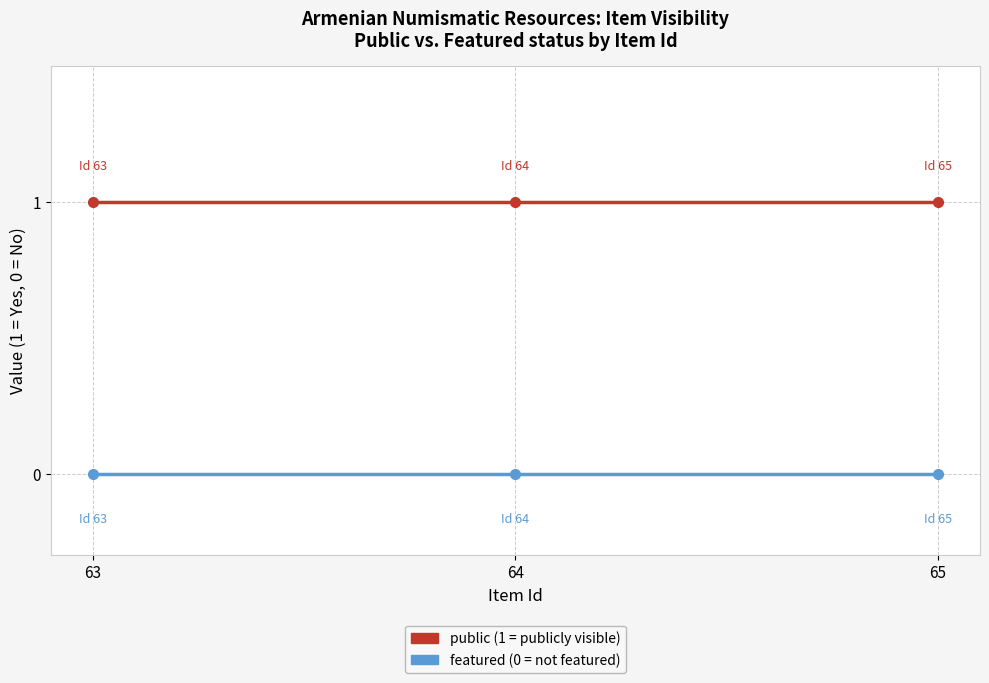

How many lines are shown in the chart?

2